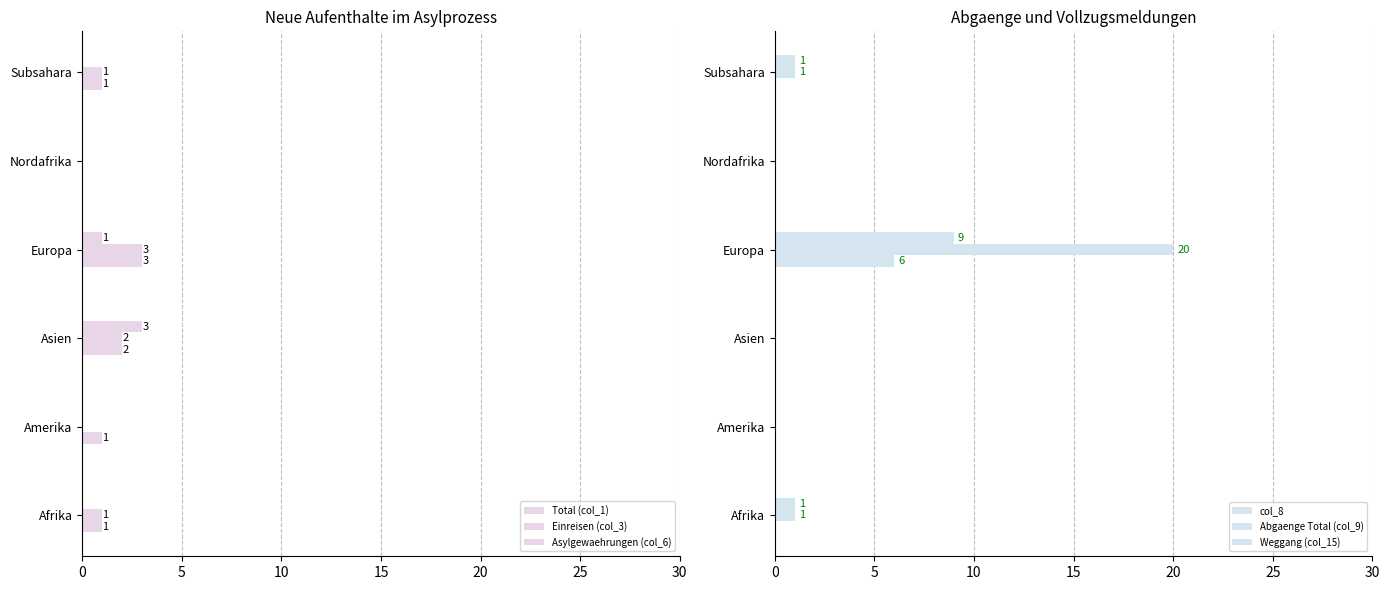

Which series changed the most between Europa and Subsahara?

Abgaenge Total (col_9)